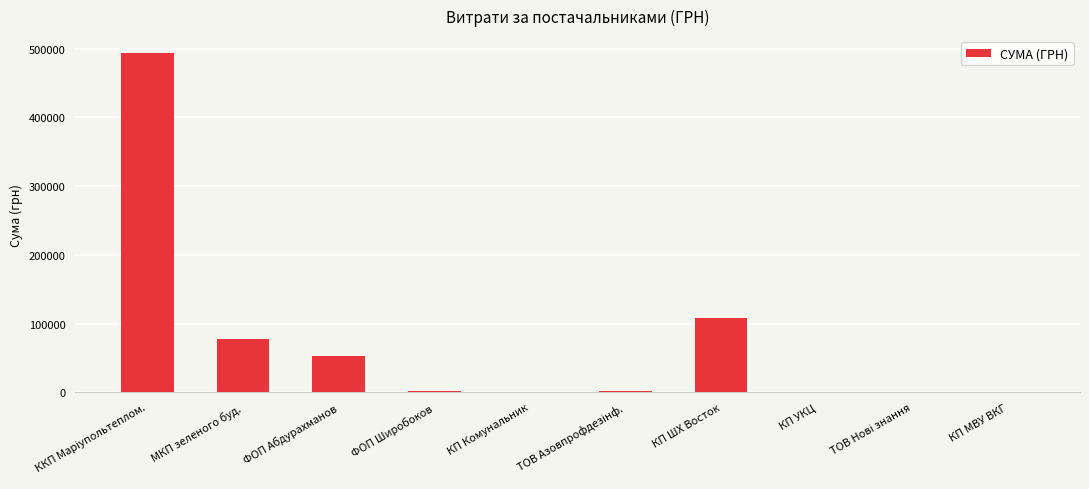

What is the change in value from КП Комунальник to КП ШХ Восток?

+107545.7